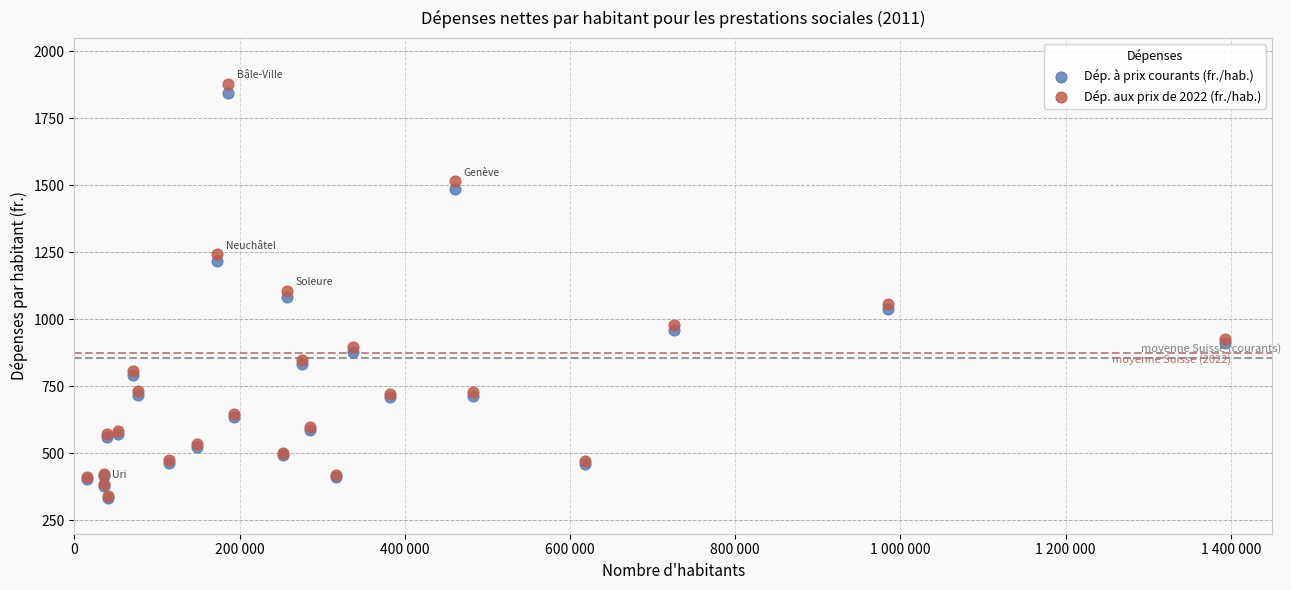

Which series has the widest spread of Y values?

Dép. aux prix de 2022 (fr./hab.)